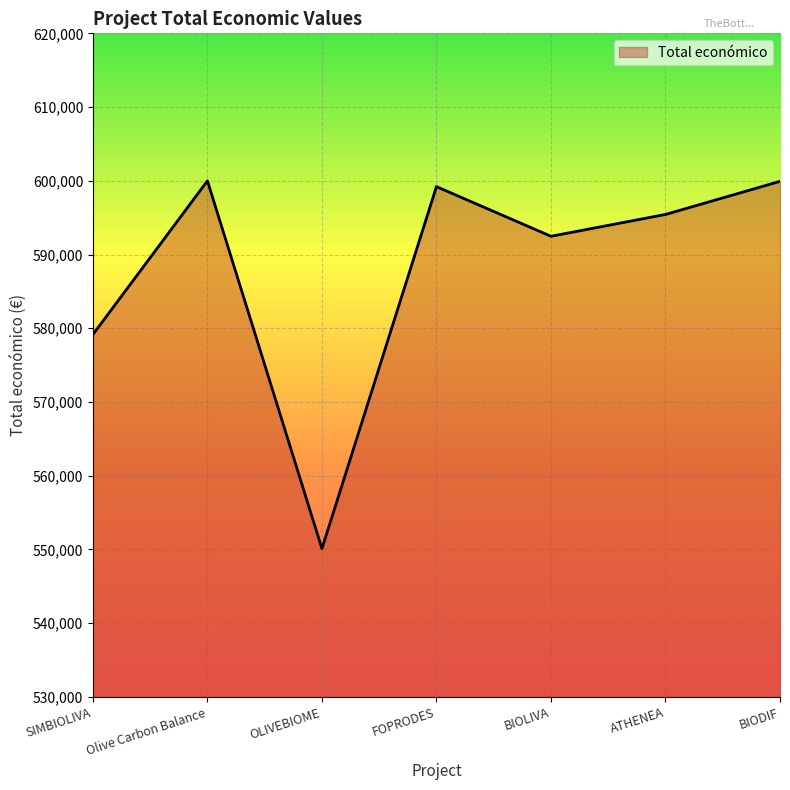

How many interior local peaks (higher than both neighbors) does the data have?

2